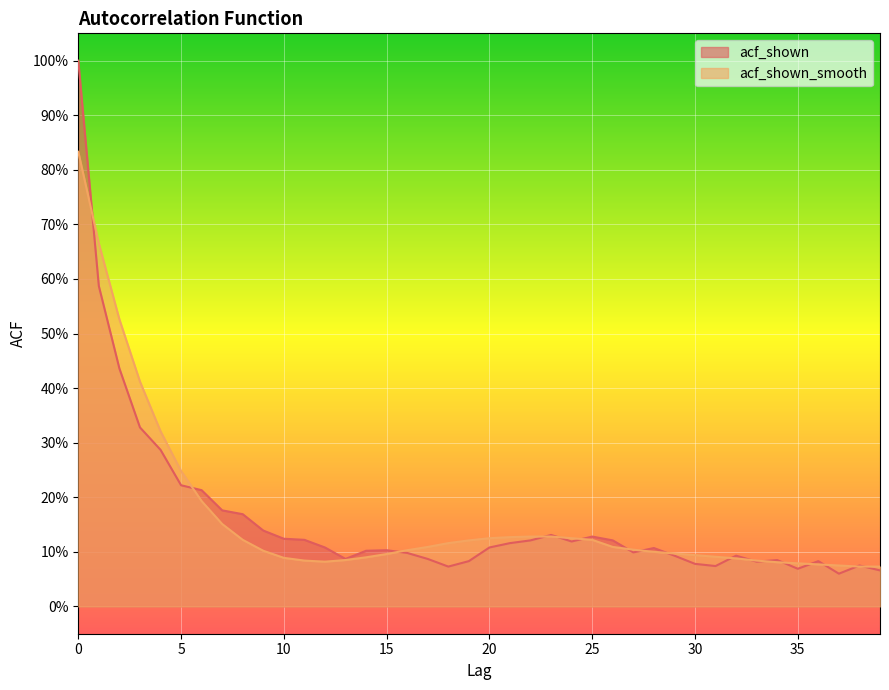

Reading right to left, what are all the values shown in this chart?

acf_shown: 0.1	0.1	0.1	0.1	0.1	0.1	0.1	0.1	0.1	0.1	0.1	0.1	0.1	0.1	0.1	0.1	0.1	0.1	0.1	0.1	0.1	0.1	0.1	0.1	0.1	0.1	0.1	0.1	0.1	0.1	0.1	0.2	0.2	0.2	0.2	0.3	0.3	0.4	0.6	1.0
acf_shown_smooth: 0.1	0.1	0.1	0.1	0.1	0.1	0.1	0.1	0.1	0.1	0.1	0.1	0.1	0.1	0.1	0.1	0.1	0.1	0.1	0.1	0.1	0.1	0.1	0.1	0.1	0.1	0.1	0.1	0.1	0.1	0.1	0.1	0.2	0.2	0.2	0.3	0.4	0.5	0.7	0.8